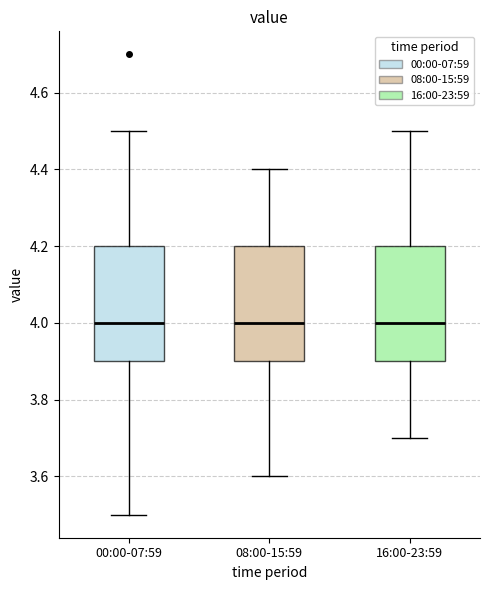

Reading left to right, read every box against the y-axis: the position of its median line, the range the box covers, and the ends of its whiskers. The values are not printed on the chart, so give them approximately, as read against the axis.

00:00-07:59: median 4.0, box 3.9 to 4.2, whiskers 3.5 to 4.5
08:00-15:59: median 4.0, box 3.9 to 4.2, whiskers 3.6 to 4.4
16:00-23:59: median 4.0, box 3.9 to 4.2, whiskers 3.7 to 4.5